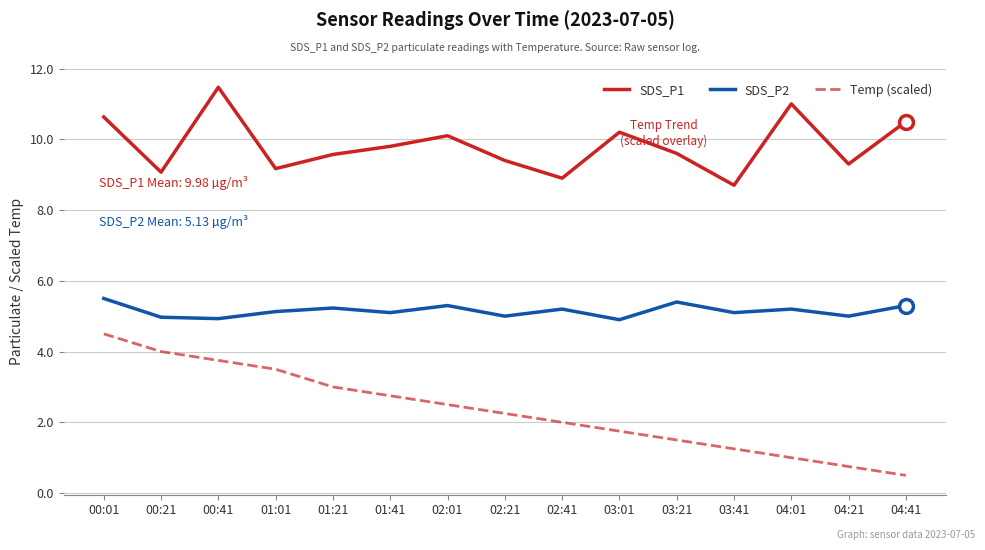

Which series has the largest total across all categories?

SDS_P1